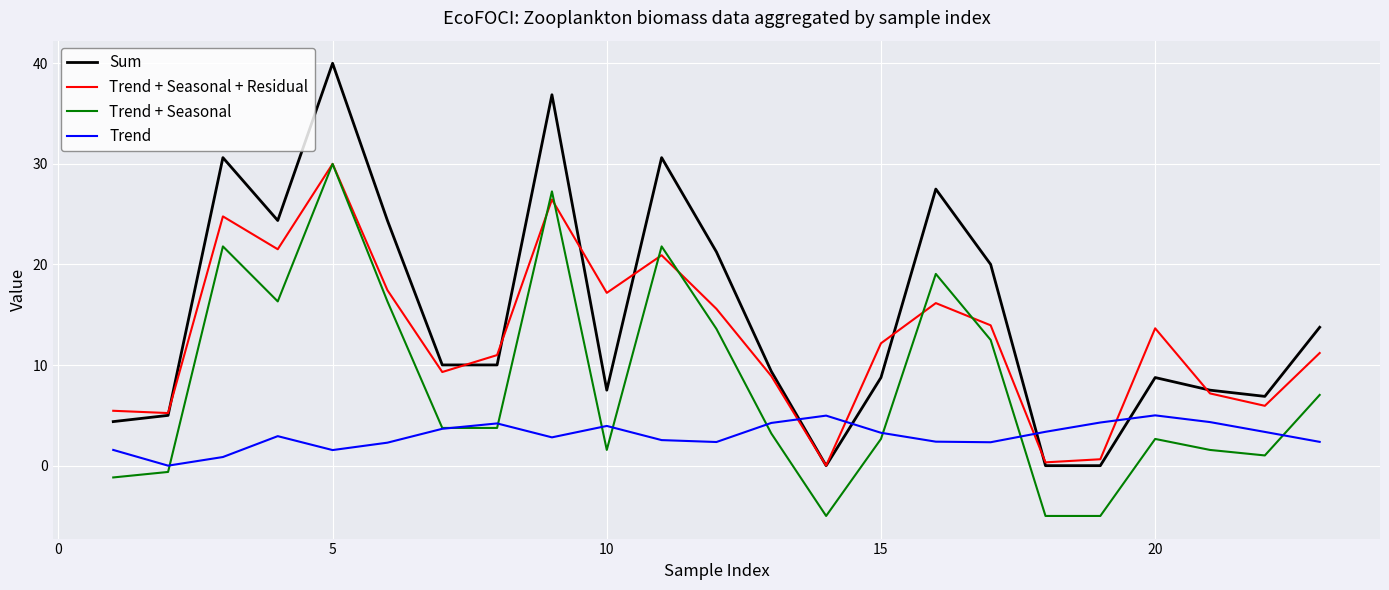

How many lines are shown in the chart?

4